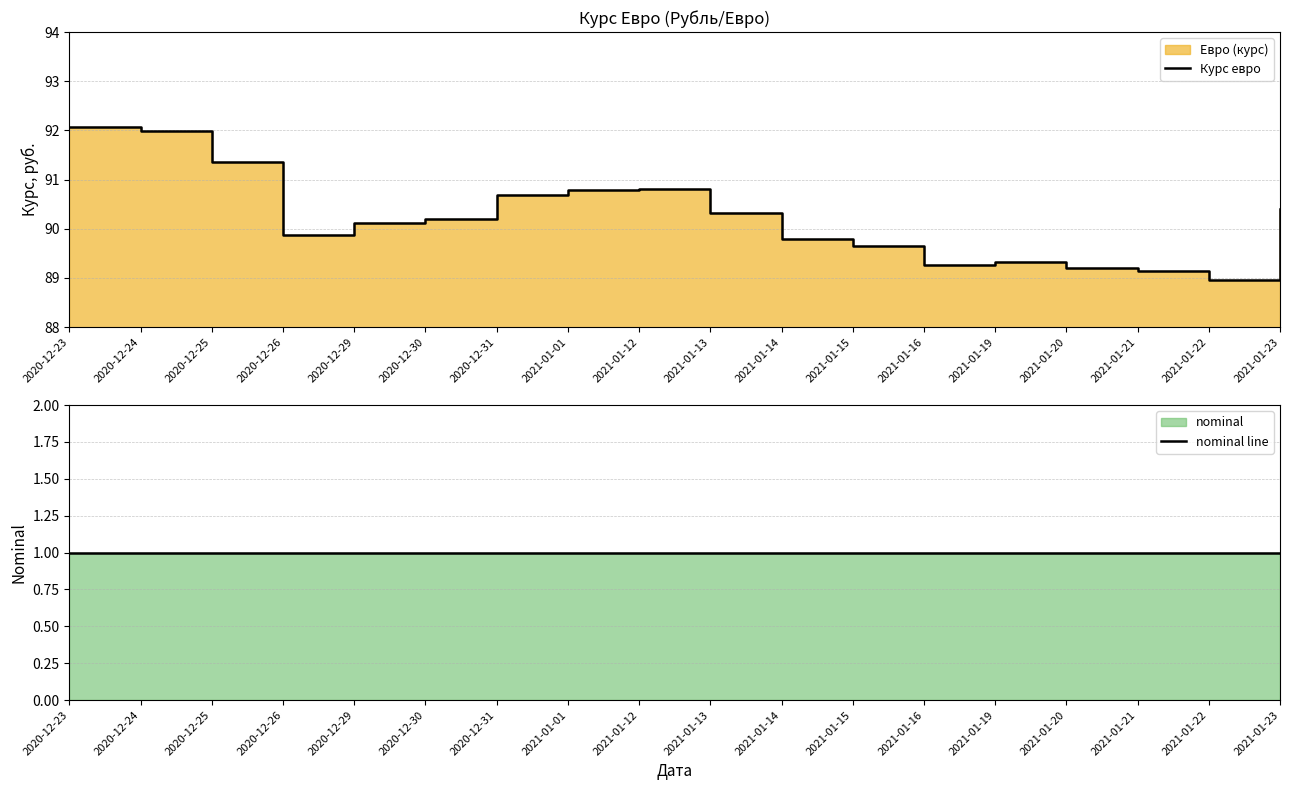

Does the chart display data point markers on the line(s)?

No